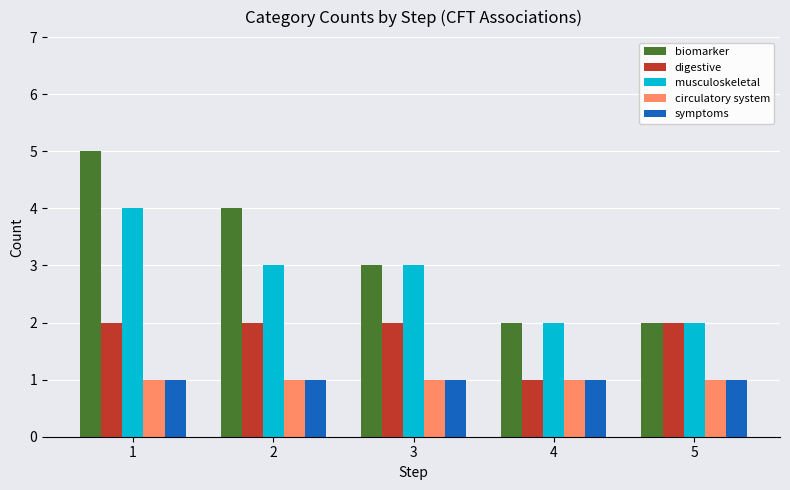

The biomarker series shows 5 at 3. True or false?

False